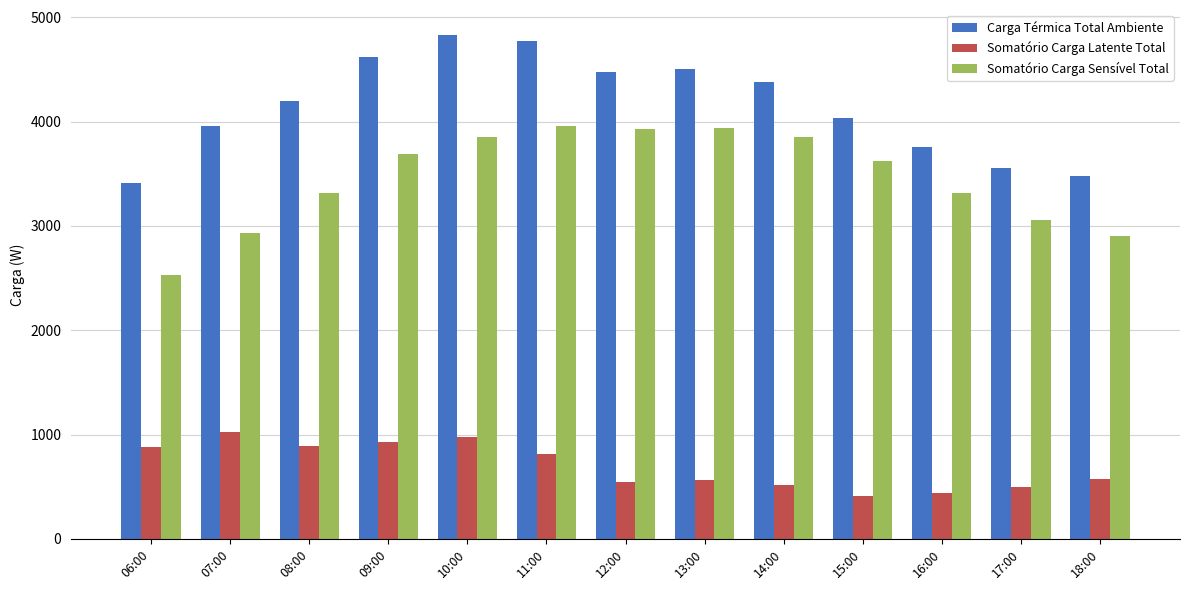

What position from the right is 18:00?

1